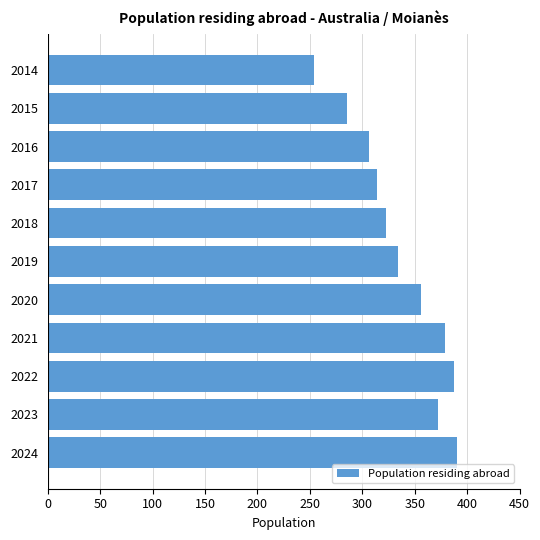

Reading bottom to top, extract all data points from this chart.

2024=390	2023=372	2022=388	2021=379	2020=356	2019=334	2018=323	2017=314	2016=306	2015=285	2014=254